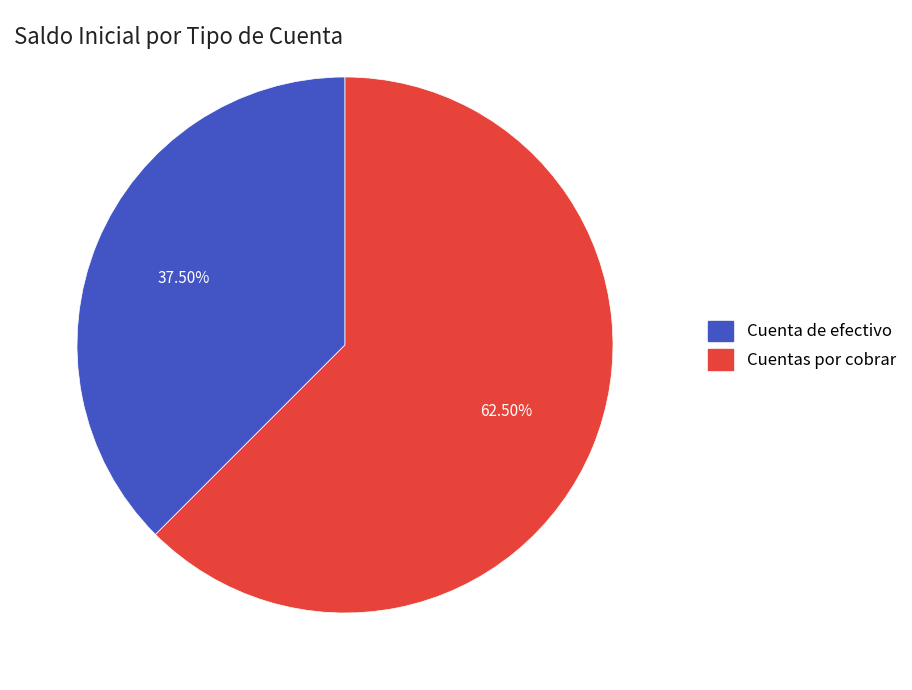

Approximately how many times larger is the value at Cuenta de efectivo compared to Cuentas por cobrar?

0.6